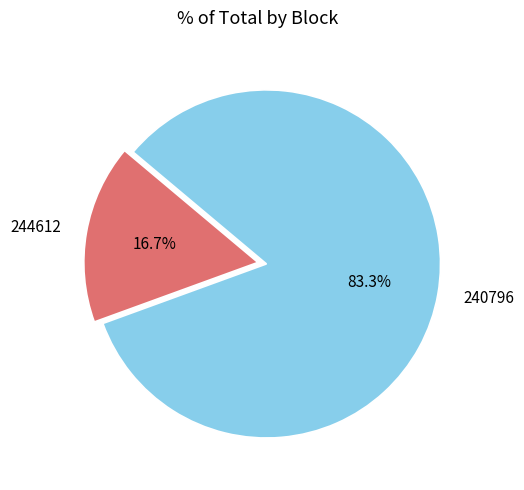

To the nearest percent, what percentage of the pie is 240796?

83%